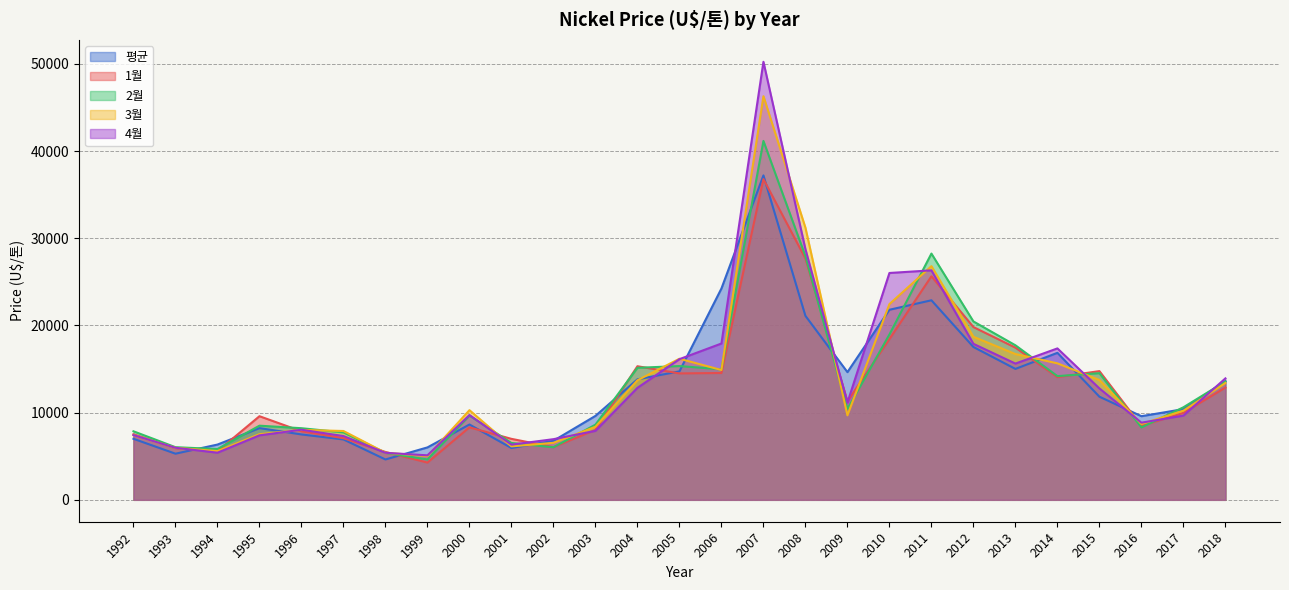

What is the maximum value for 3월?

46303.4